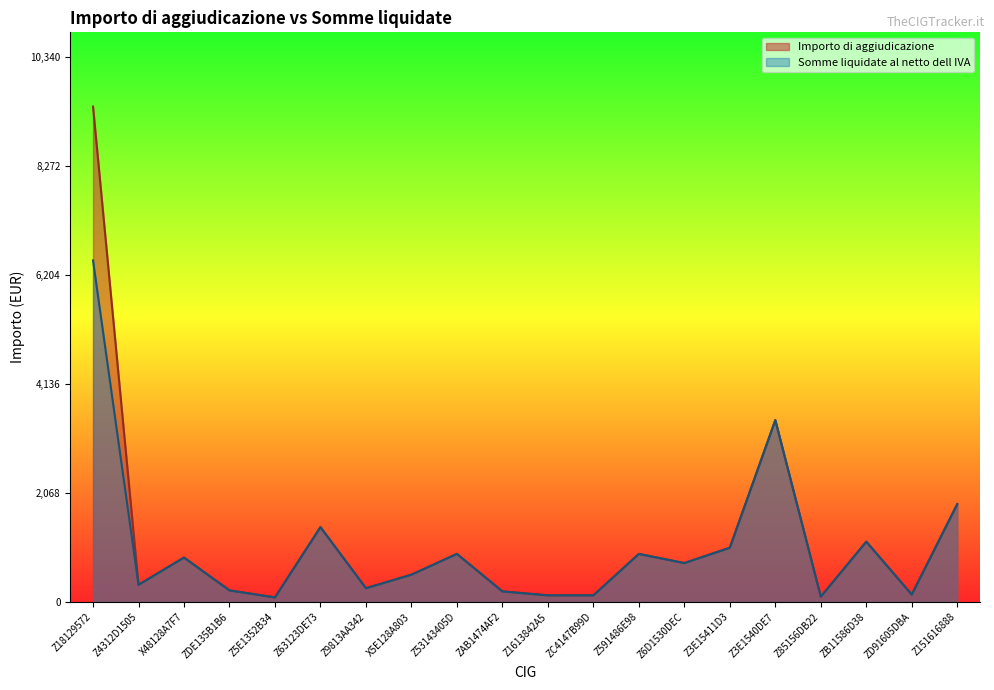

At which label is Importo di aggiudicazione closest to 4743?

Z3E1540DE7